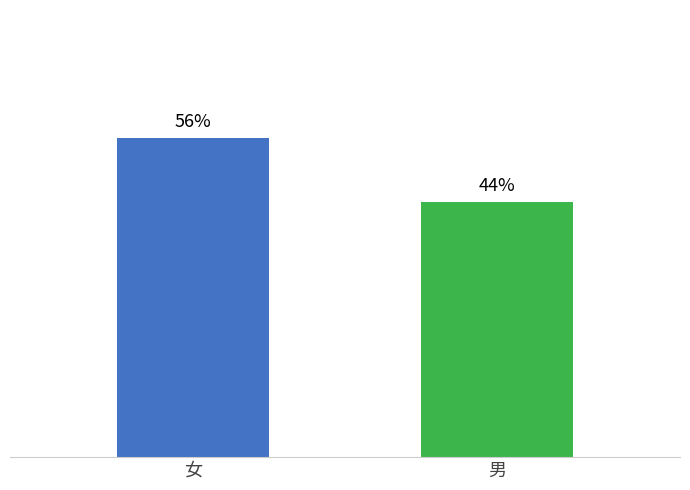

Are the bars horizontal?

No